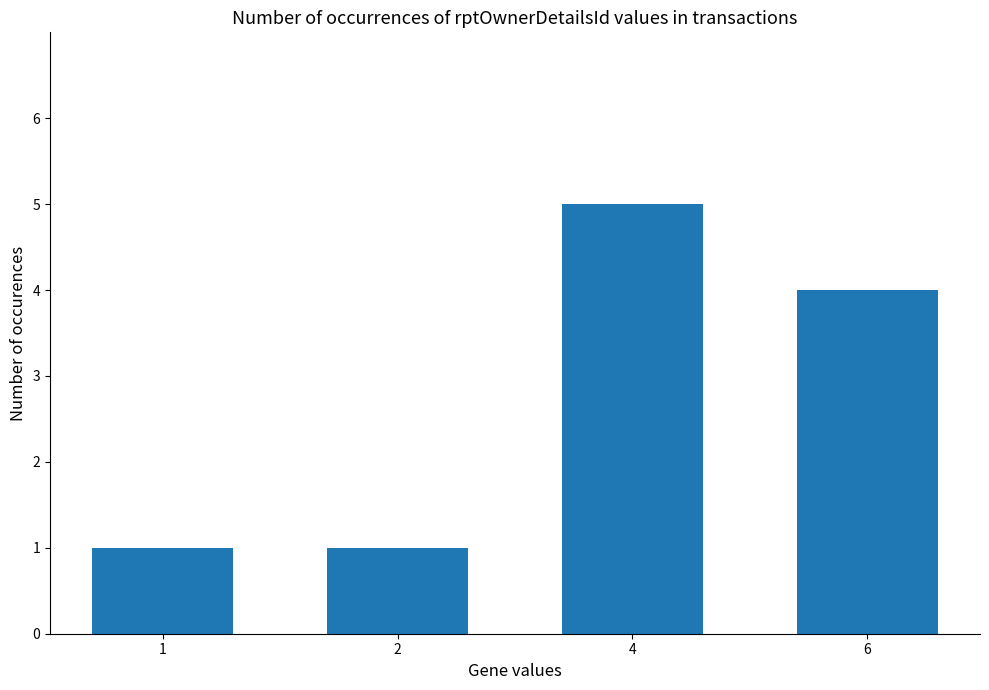

At which label does the data first exceed 4?

4